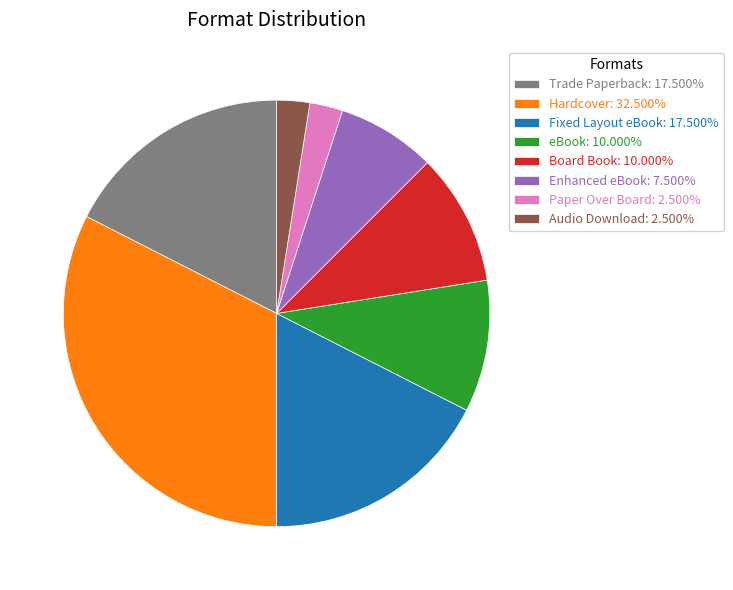

Is Trade Paperback: 17.500% the majority of the pie?

No